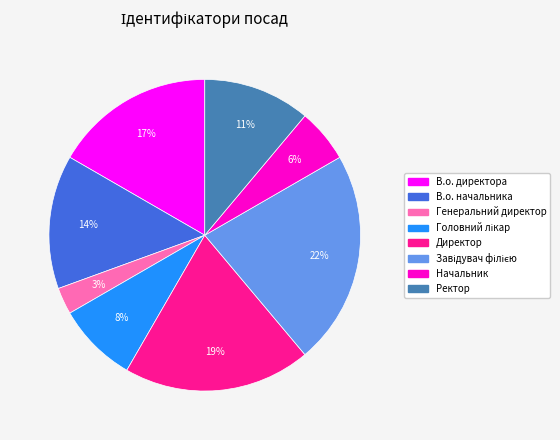

Which category has the smallest portion of the pie?

Генеральний директор